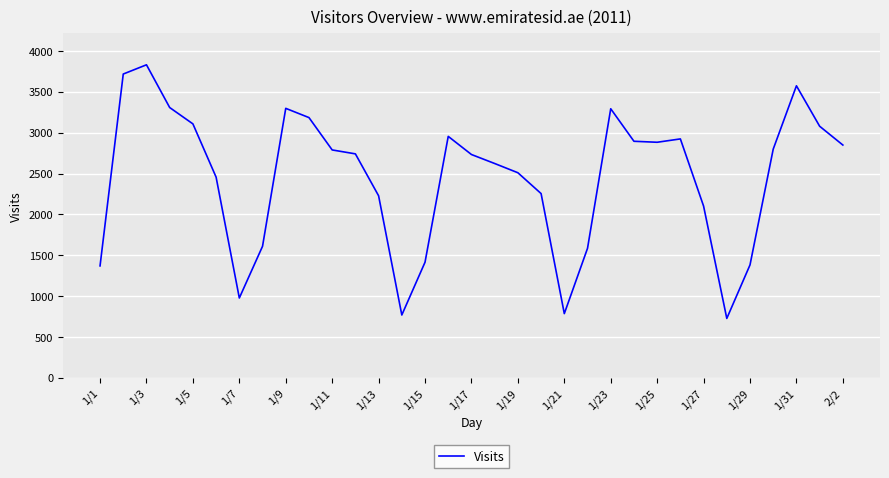

What is the maximum value shown in the chart?

3831